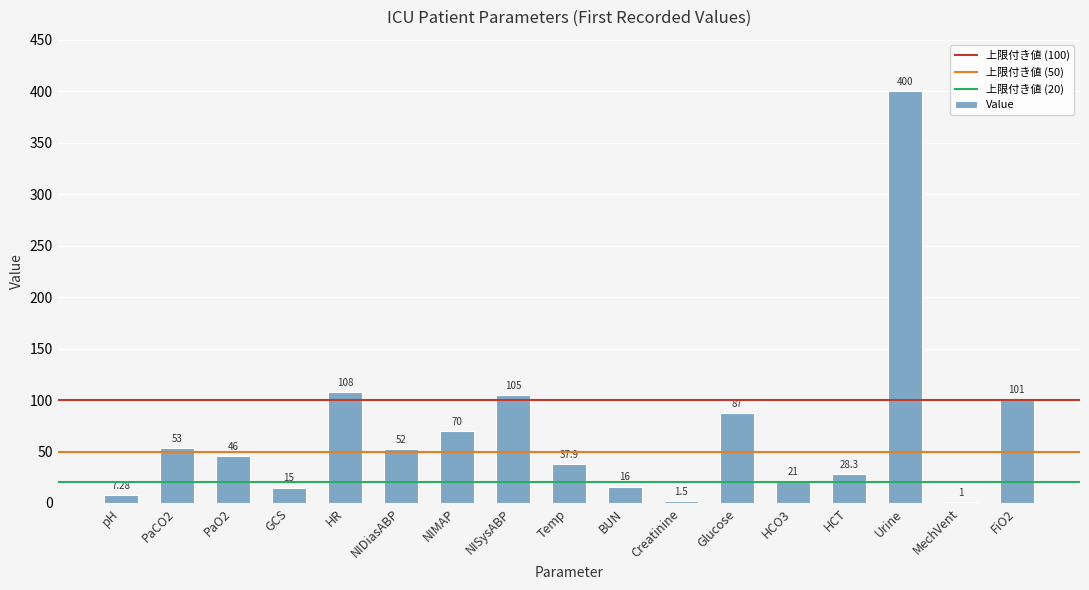

Approximately how many times larger is the value at BUN compared to HCO3?

0.8